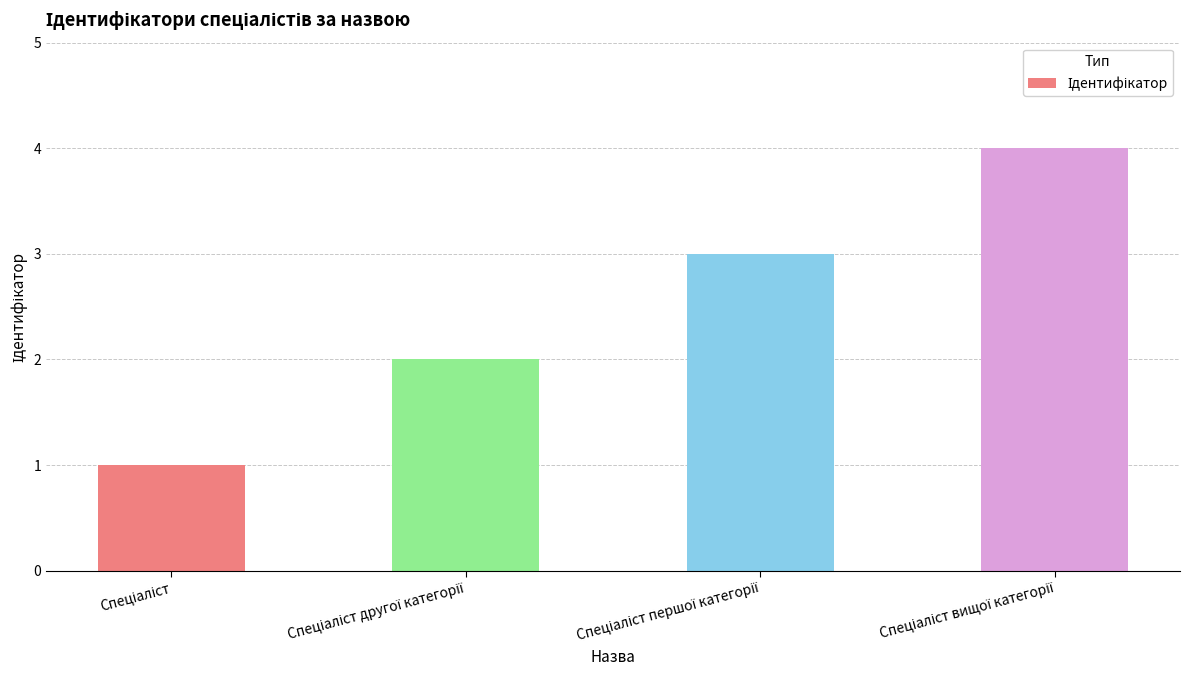

Reading left to right, what are all the values shown in this chart?

1	2	3	4